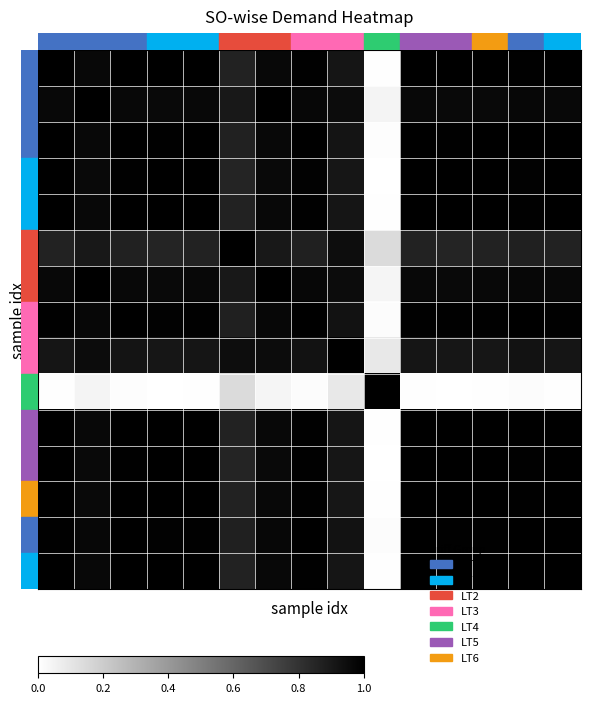

Count the number of data series in this chart.

15